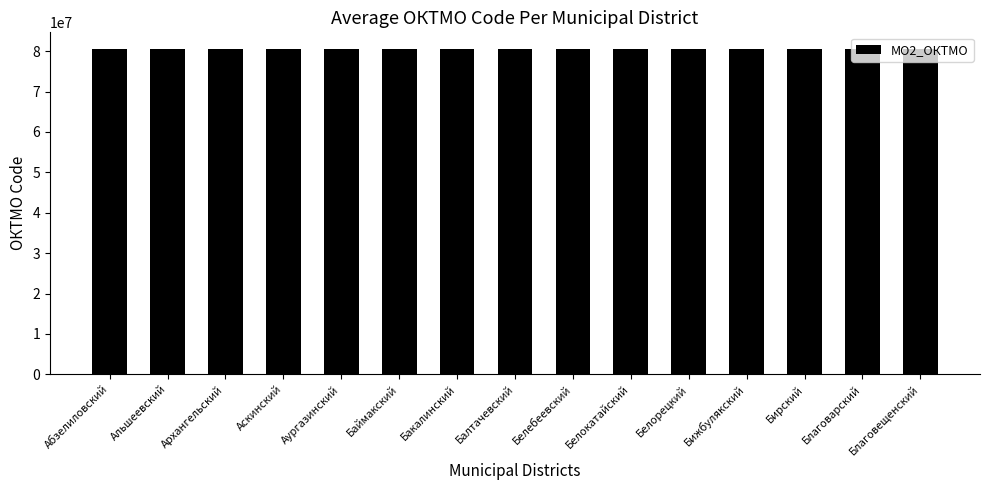

What position from the left is Абзелиловский?

1